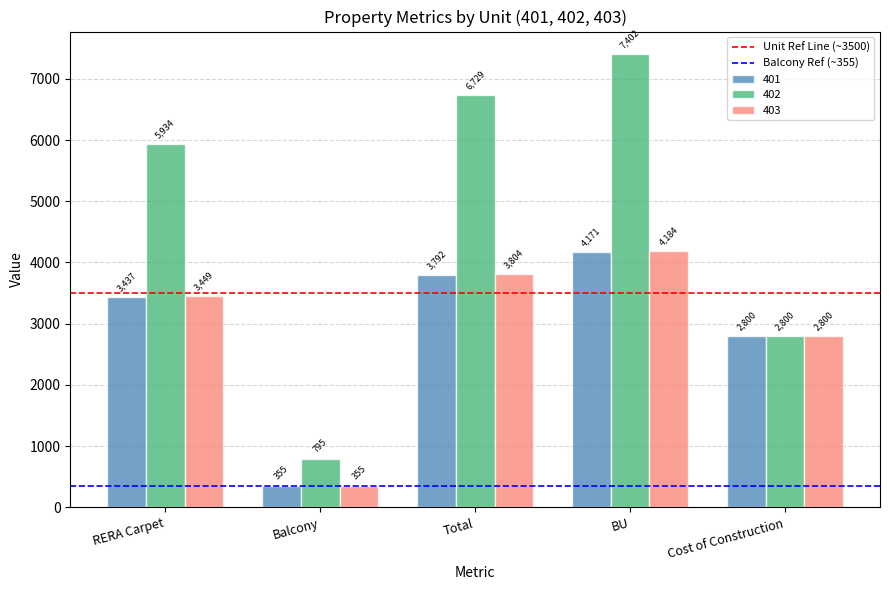

What position from the right is RERA Carpet?

5